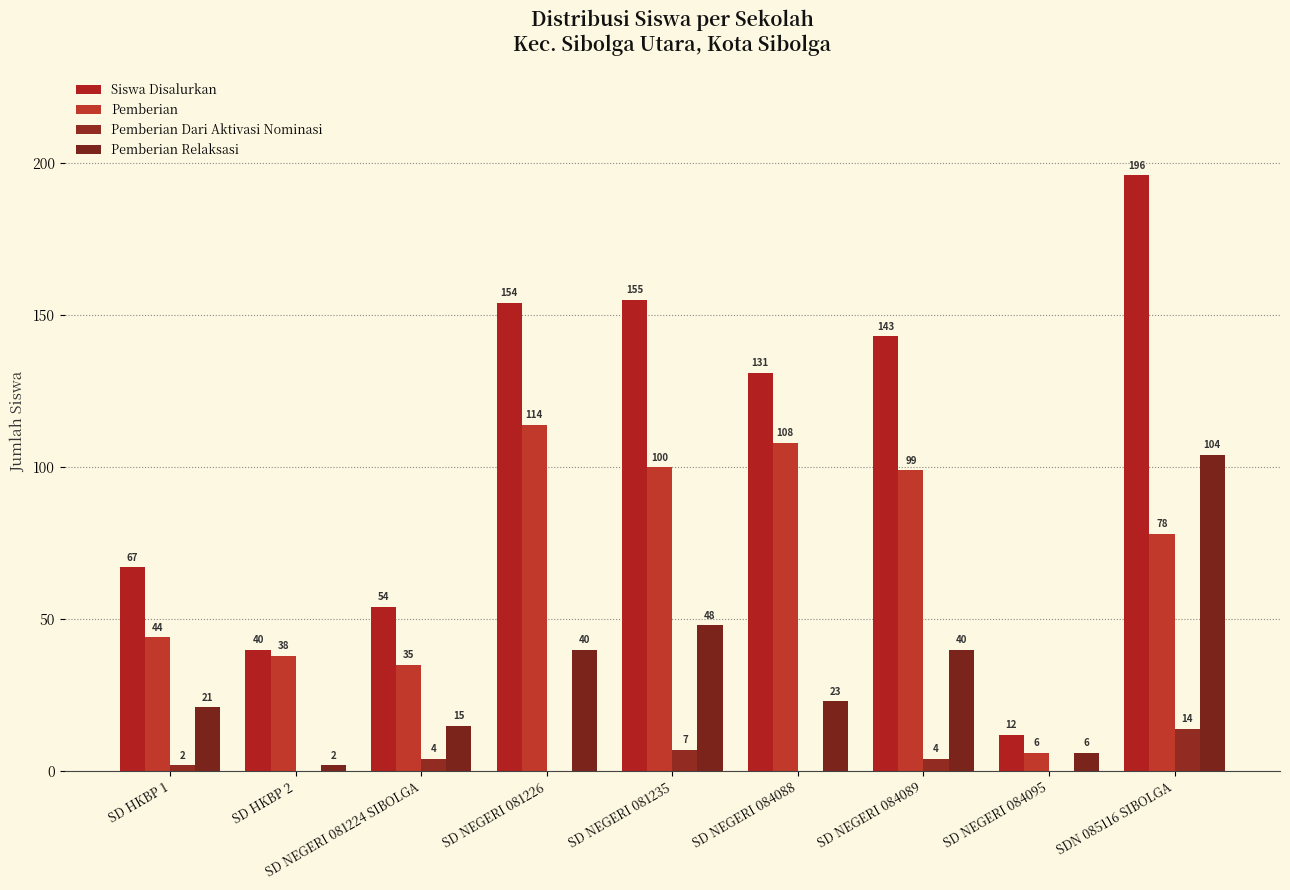

What position from the right is SD NEGERI 084089?

3